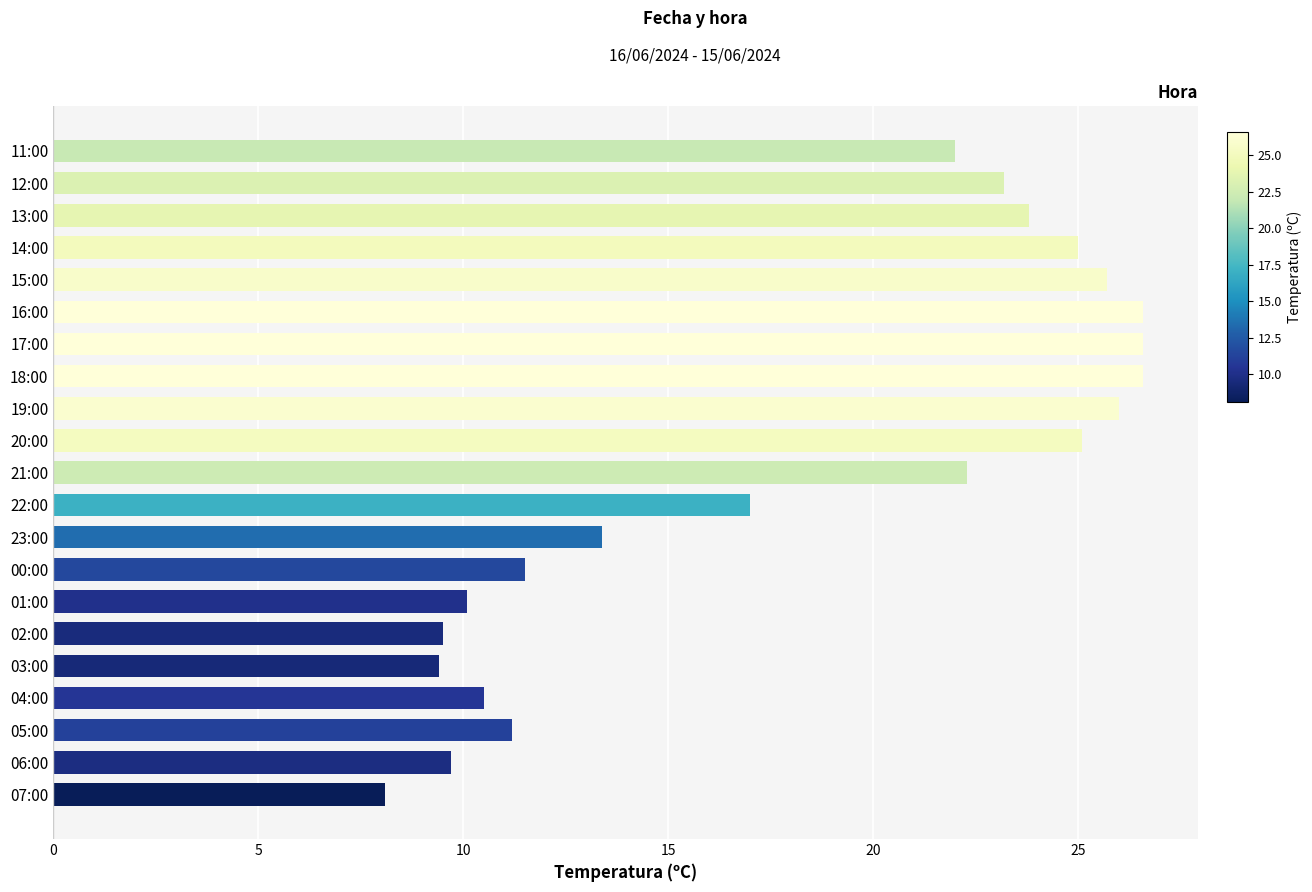

What value does the data have at 01:00?

10.1